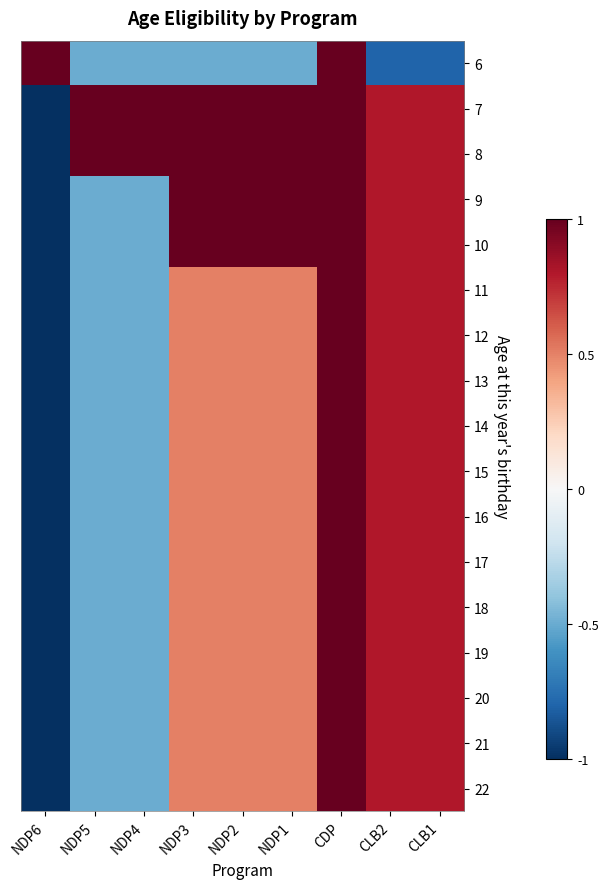

Which has a higher value, CDP or NDP4?

CDP